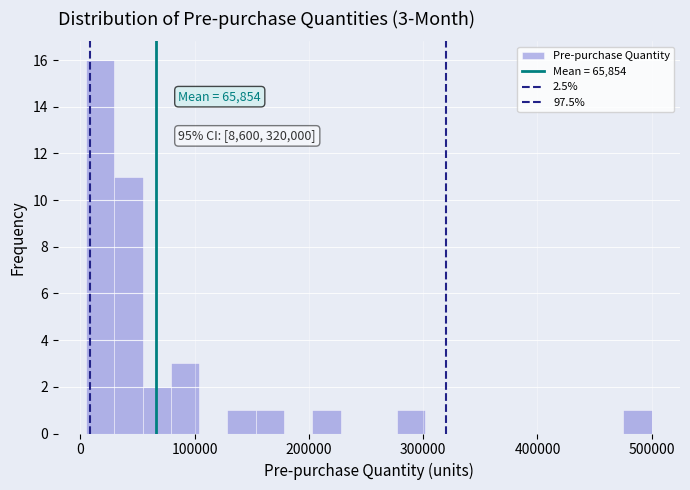

Read against the x-axis, roughly where is the centre of the tallest bar?

20000